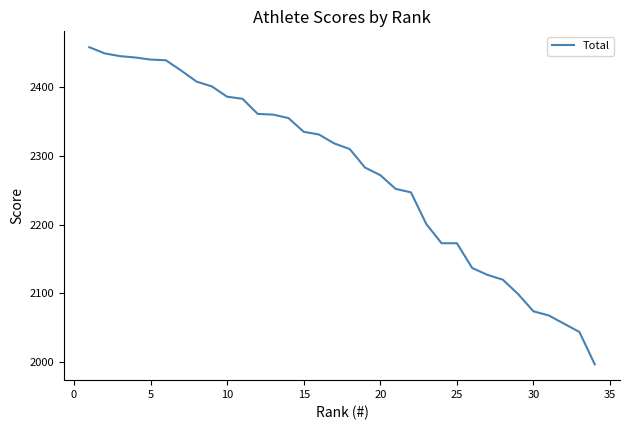

What is the minimum value shown in the chart?

1997